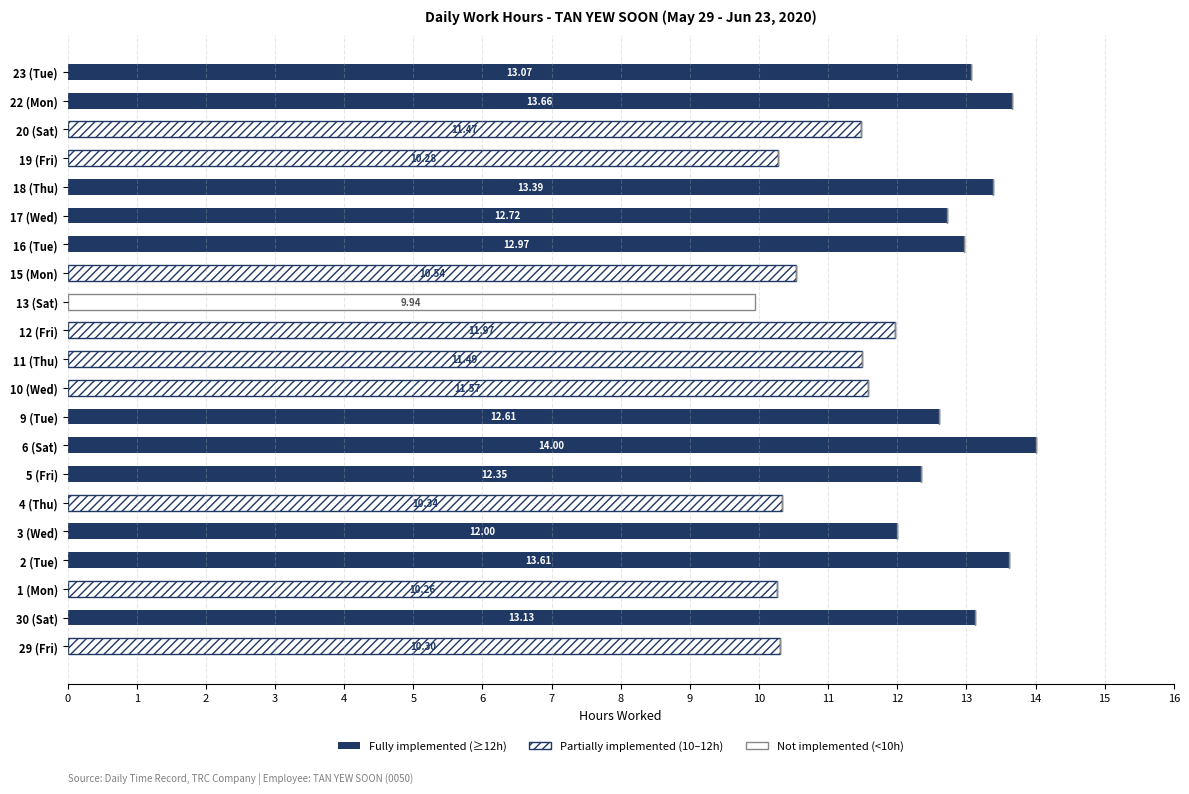

What position from the right is 11 (Thu)?

11